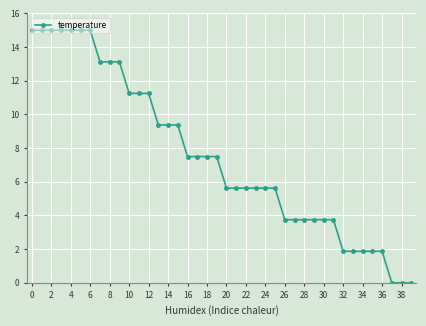

Reading left to right, transcribe all the data shown in this chart.

15.0	15.0	15.0	15.0	15.0	15.0	15.0	13.1	13.1	13.1	11.2	11.2	11.2	9.4	9.4	9.4	7.5	7.5	7.5	7.5	5.6	5.6	5.6	5.6	5.6	5.6	3.7	3.7	3.7	3.7	3.7	3.7	1.9	1.9	1.9	1.9	1.9	0.0	0.0	0.0